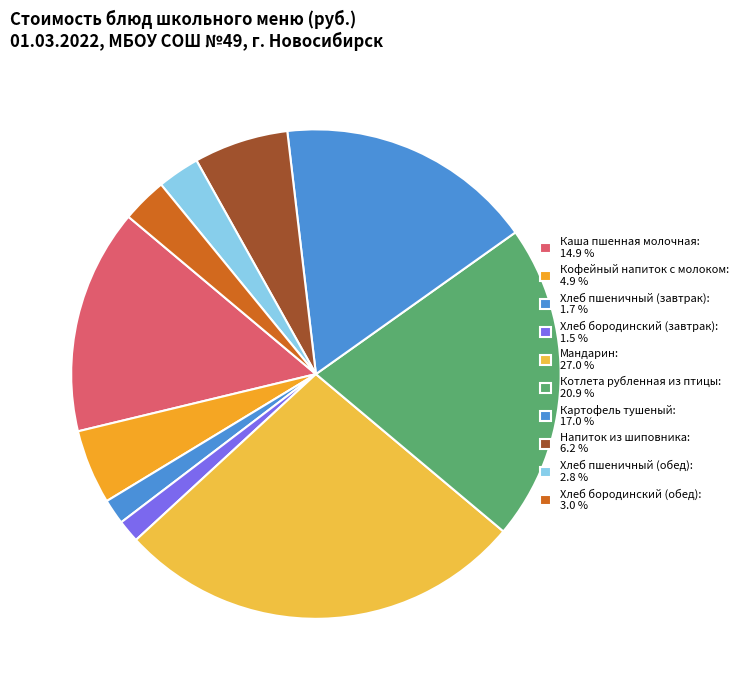

What is the smallest slice in the pie chart?

Хлеб бородинский (завтрак)